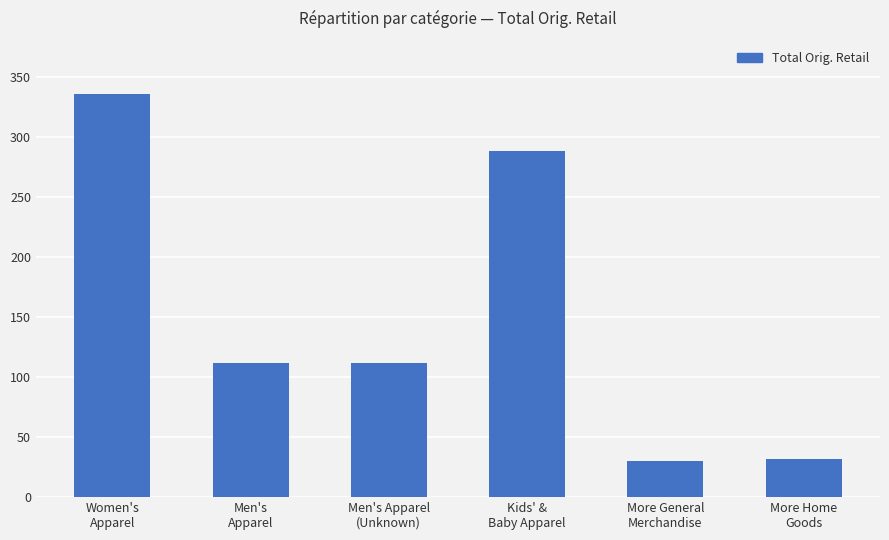

What is the value of the 2nd bar from the left?

111.9